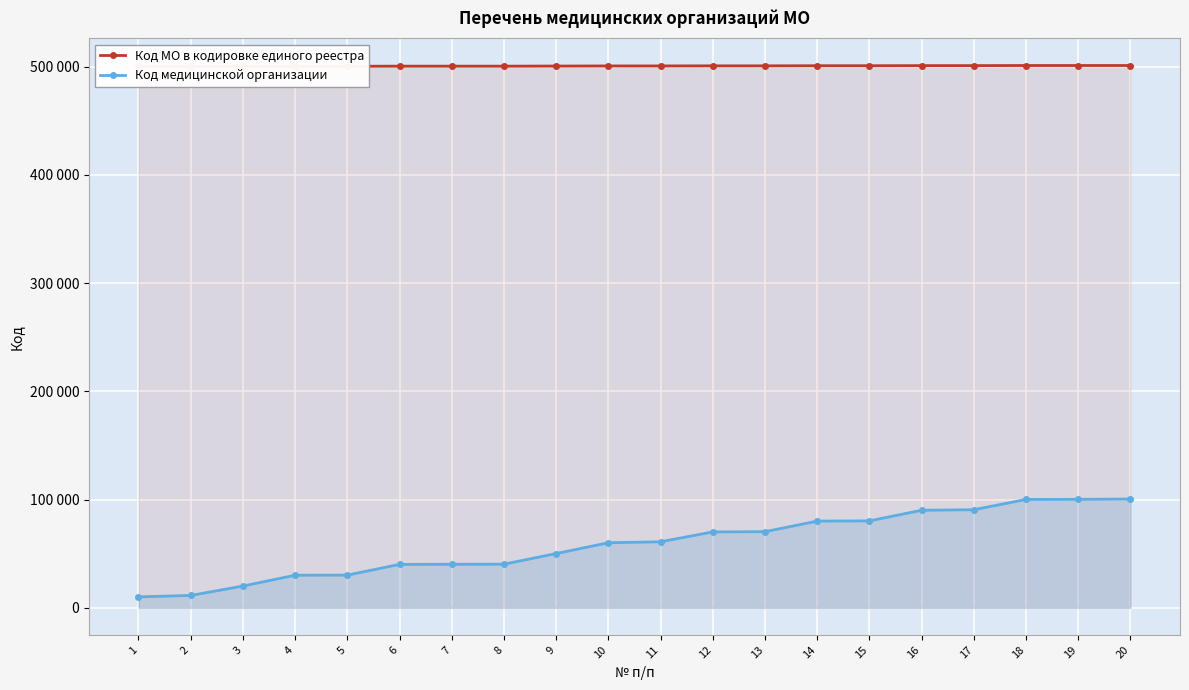

Reading right to left, transcribe all the data shown in this chart.

Код МО в кодировке единого реестра: 20=501005	19=501002	18=501001	17=500904	16=500901	15=500803	14=500801	13=500702	12=500701	11=500611	10=500601	9=500501	8=500403	7=500402	6=500401	5=500302	4=500301	3=500201	2=500114	1=500101
Код медицинской организации: 20=100501	19=100201	18=100101	17=90601	16=90101	15=80301	14=80101	13=70301	12=70101	11=61001	10=60101	9=50101	8=40301	7=40201	6=40101	5=30201	4=30101	3=20101	2=11401	1=10101